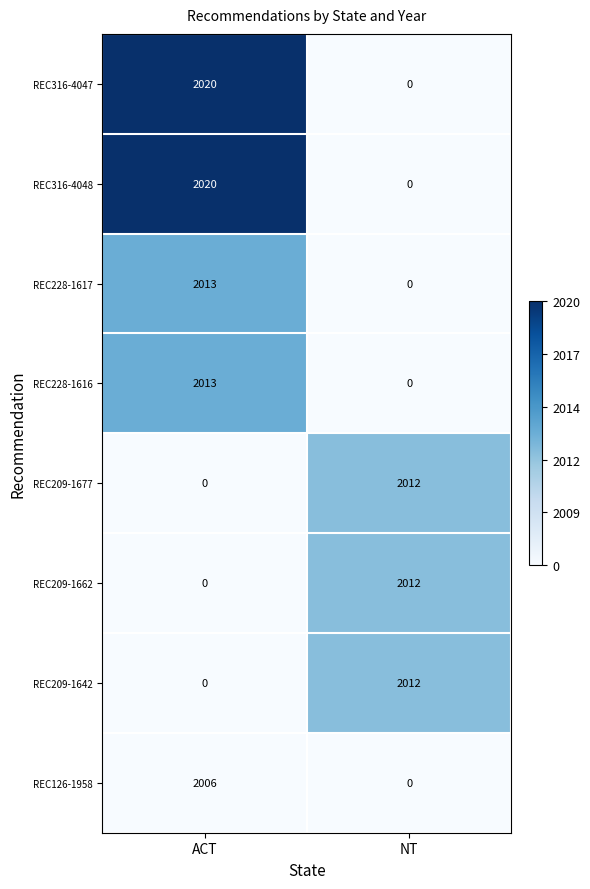

Rank the categories by REC126-1958 value from lowest to highest.

NT, ACT